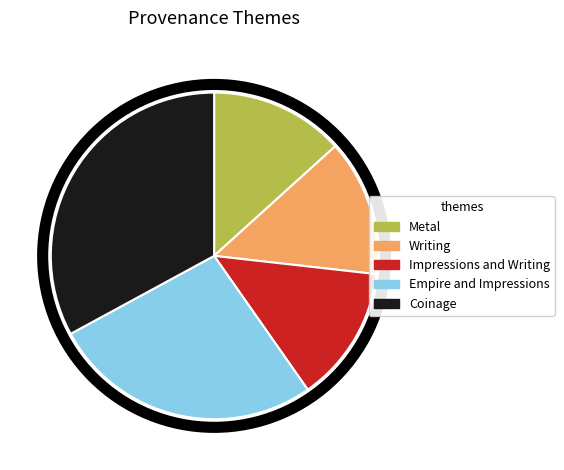

The Coinage slice represents 40% of the pie. True or false?

False